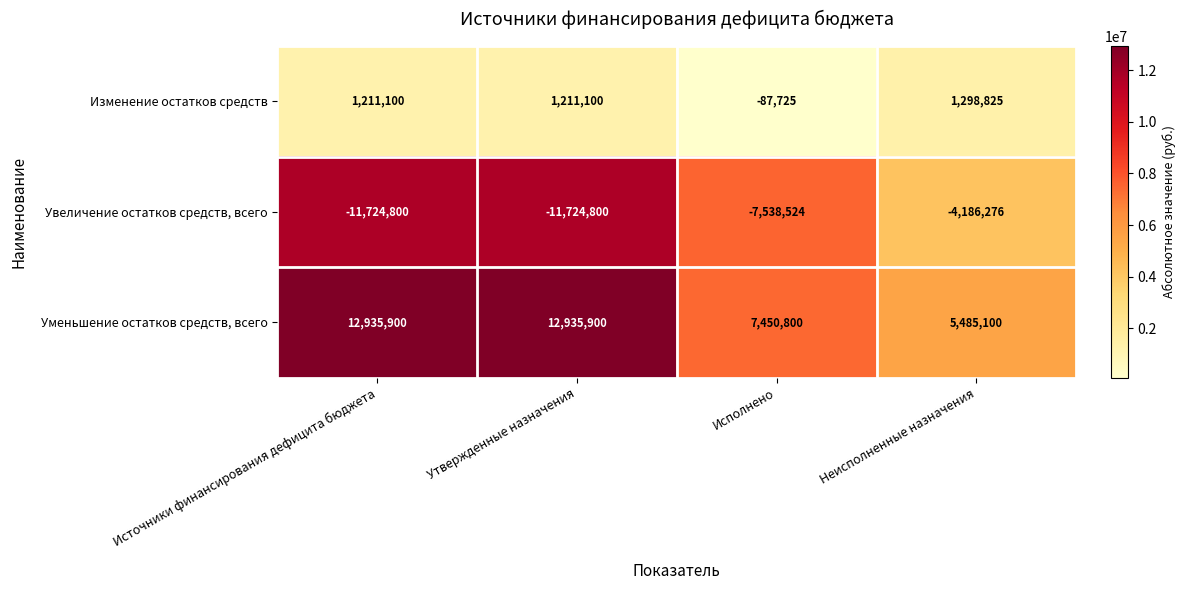

Which series has the widest spread of values?

Увеличение остатков средств, всего